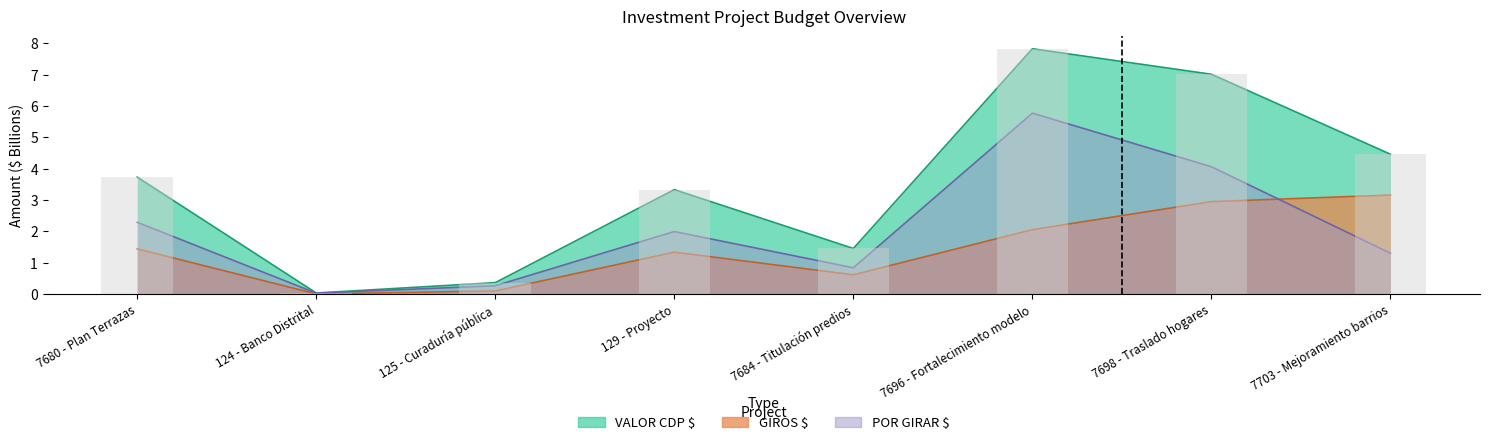

Between 7684 - Titulación predios and 7696 - Fortalecimiento modelo, which series saw the biggest shift?

VALOR CDP $